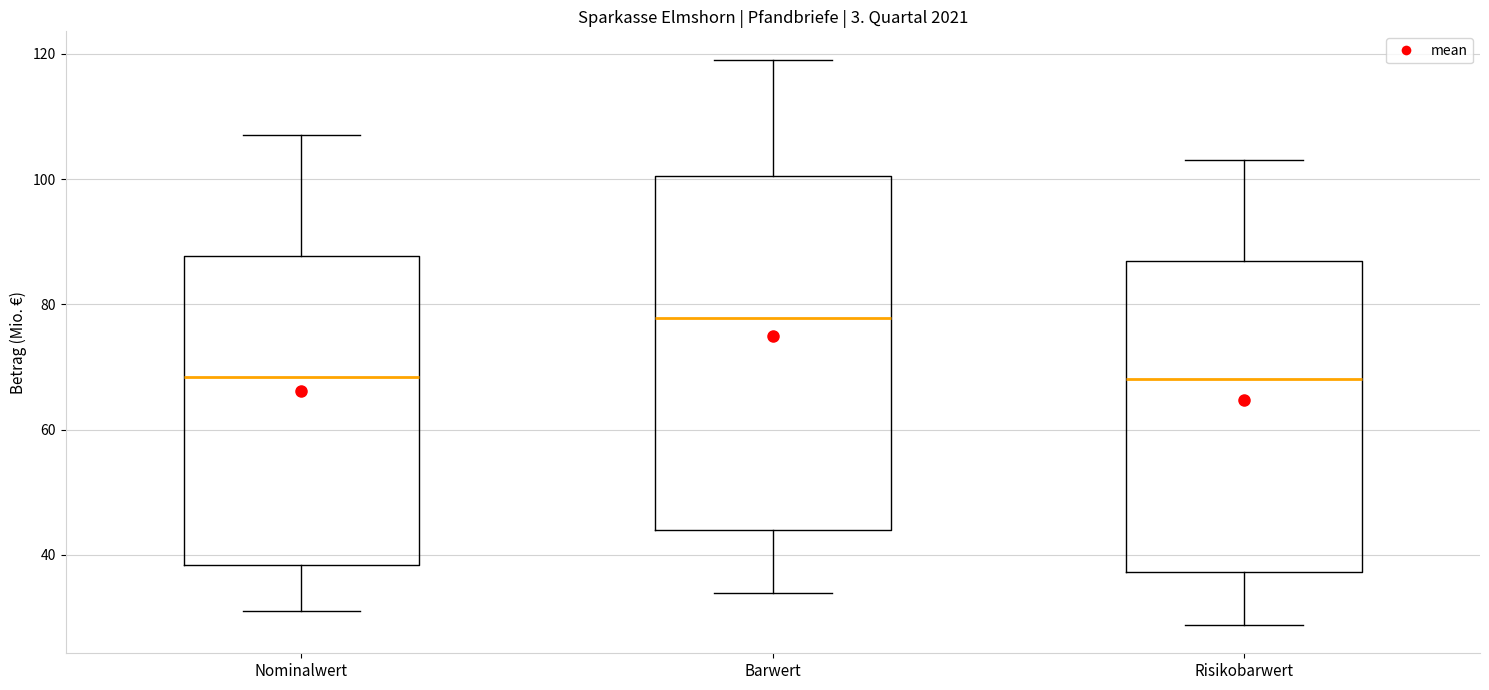

Reading left to right, transcribe this box plot: for each box, give where its median line is, the range the box spans, and where its two whiskers end, as read against the y-axis. The values are not printed on the chart, so give them approximately, as read against the axis.

Nominalwert: median 68, box 38 to 88, whiskers 32 to 108
Barwert: median 78, box 44 to 100, whiskers 34 to 120
Risikobarwert: median 68, box 38 to 86, whiskers 28 to 104